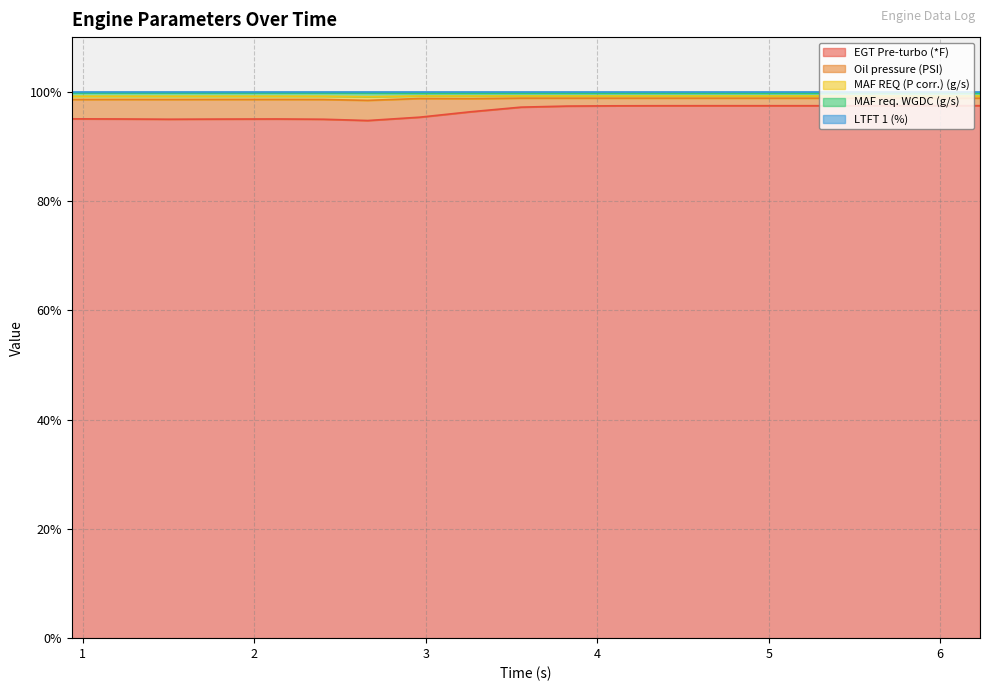

Which series has the widest spread of values?

Oil pressure (PSI)